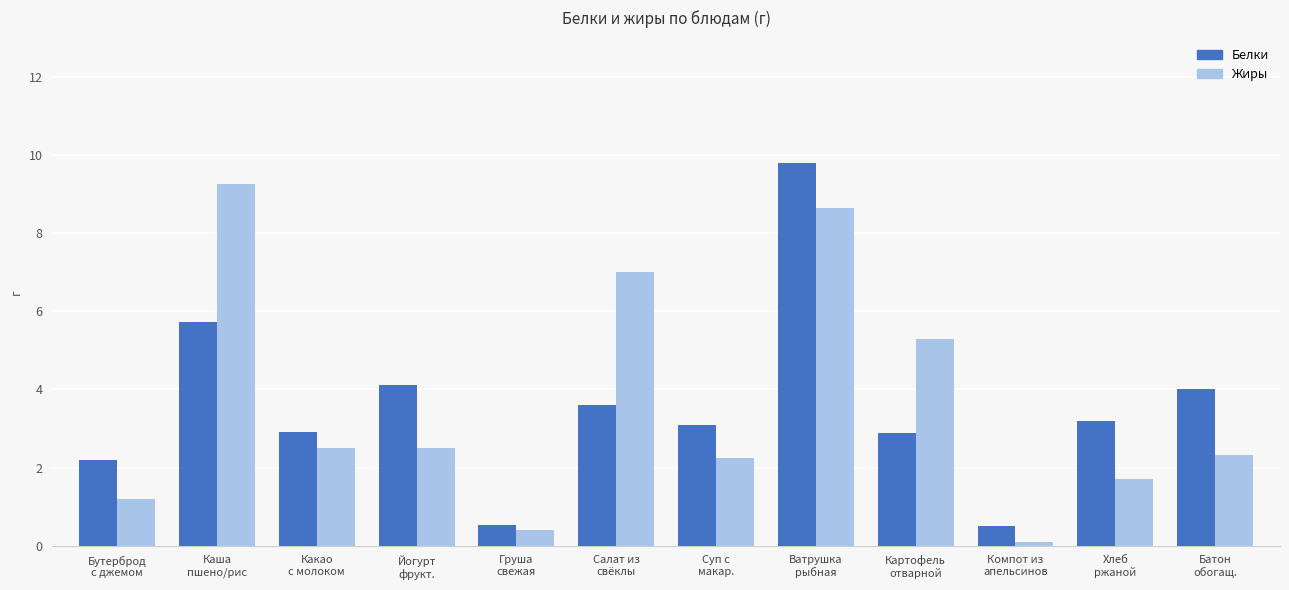

What is the sum of all Белки values?

42.5